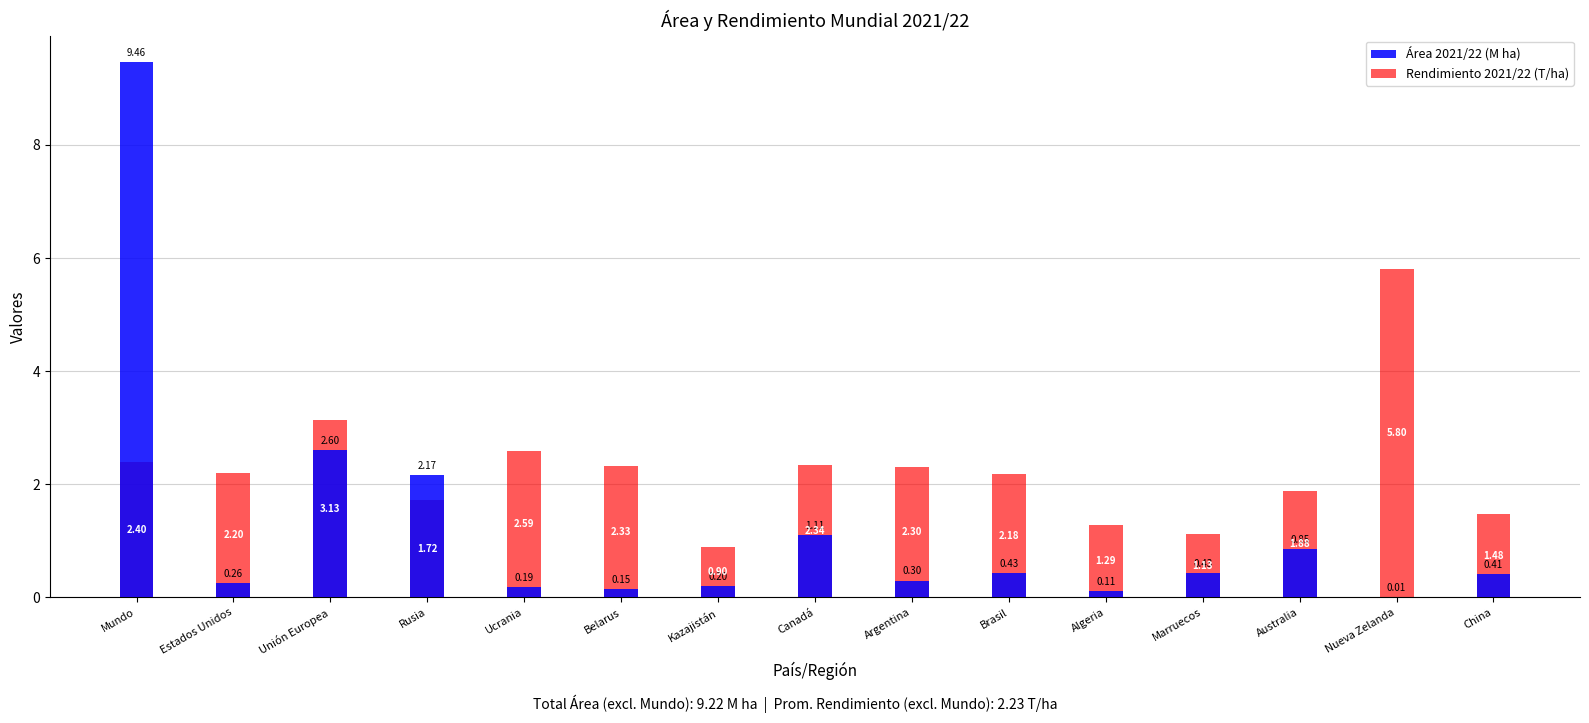

List the series in order of their peak value, highest first.

Área 2021/22 (M ha), Rendimiento 2021/22 (T/ha)